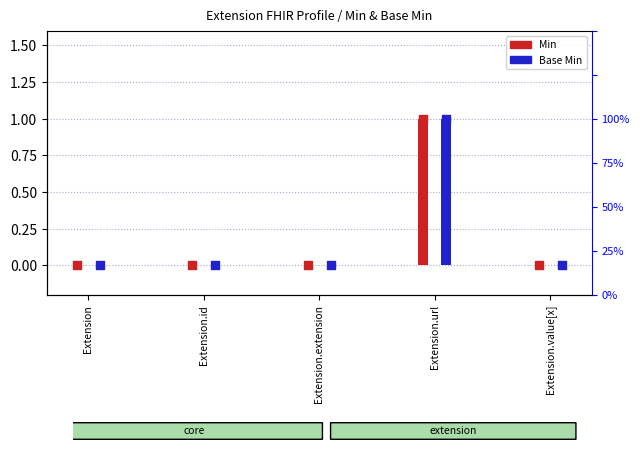

Which series has the widest spread of Y values?

Min